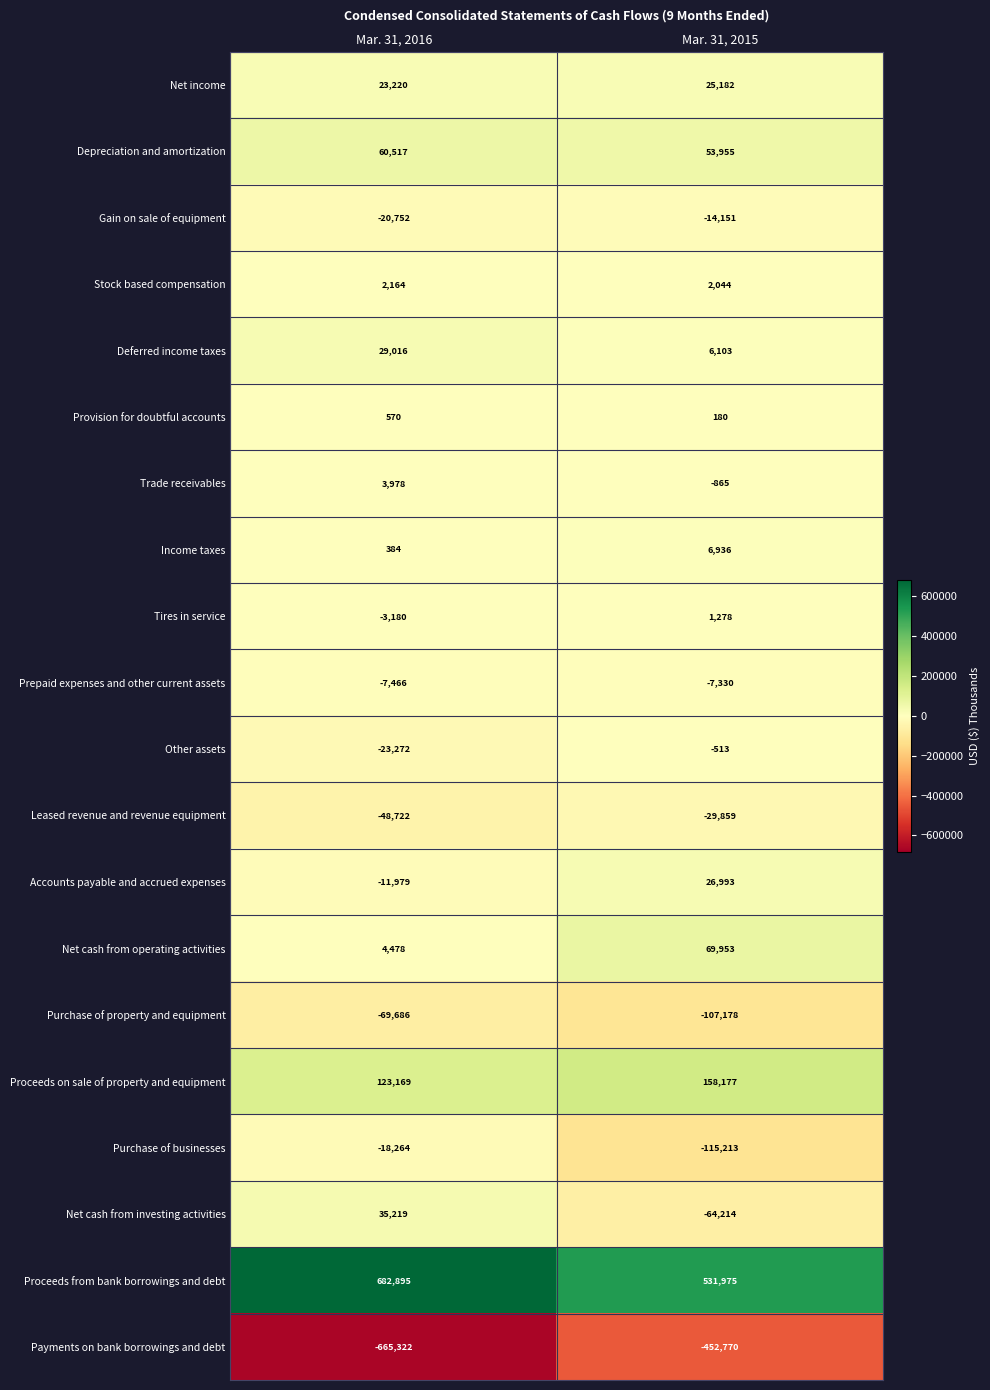

Which series has the largest total across all categories?

Proceeds from bank borrowings and debt